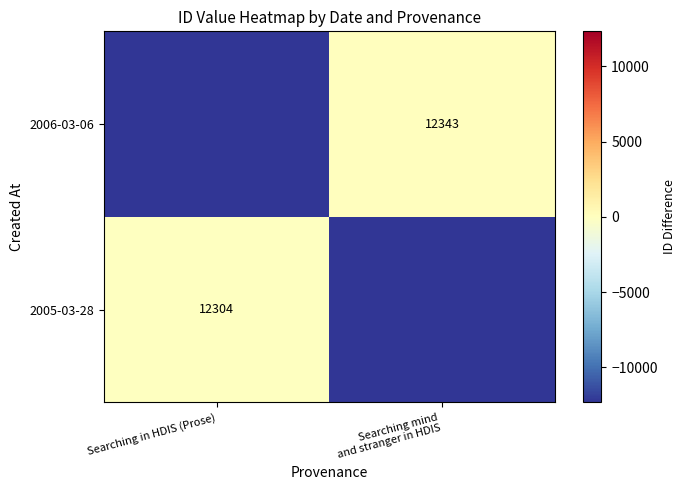

The value of 2005-03-28 at Searching in HDIS (Prose) is 12304.0. True or false?

True